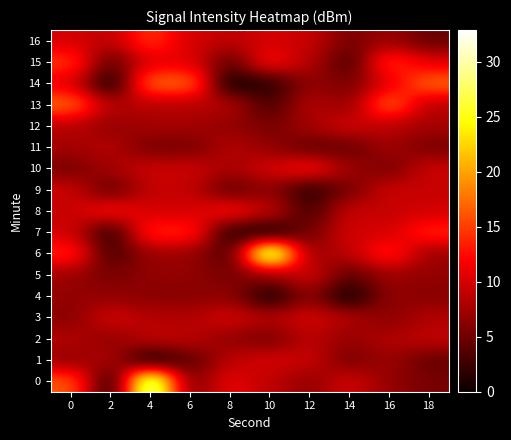

What is the total value across all series at 4?

177.0